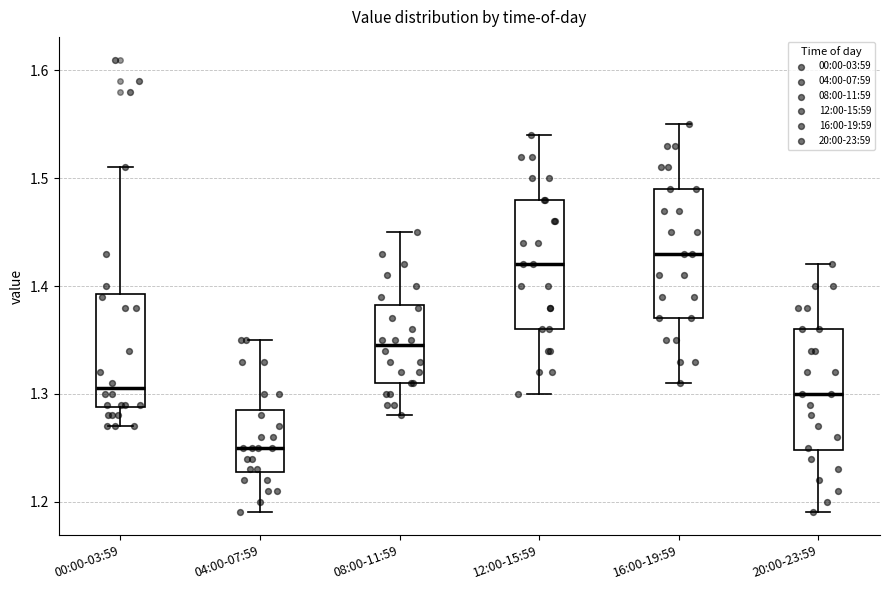

Where does the lower whisker of the box for 12:00-15:59 end on the y-axis? The values are not printed on the chart, so give them approximately, as read against the axis.

1.30